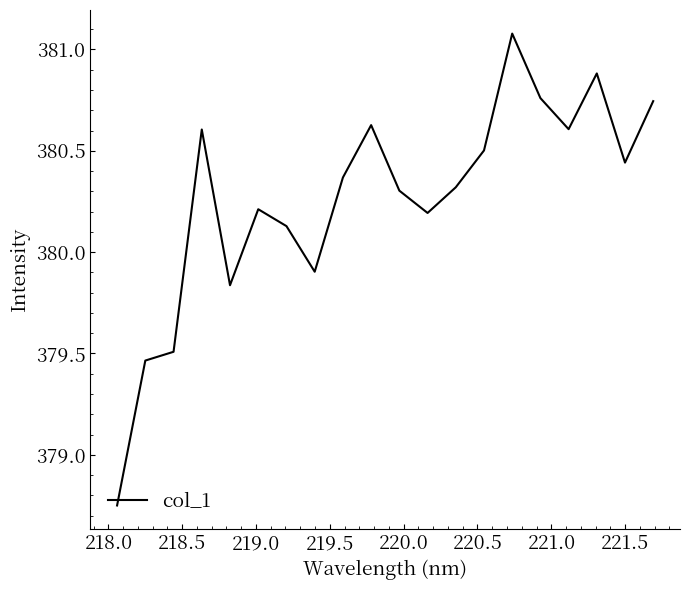

What is the maximum value shown in the chart?

381.1